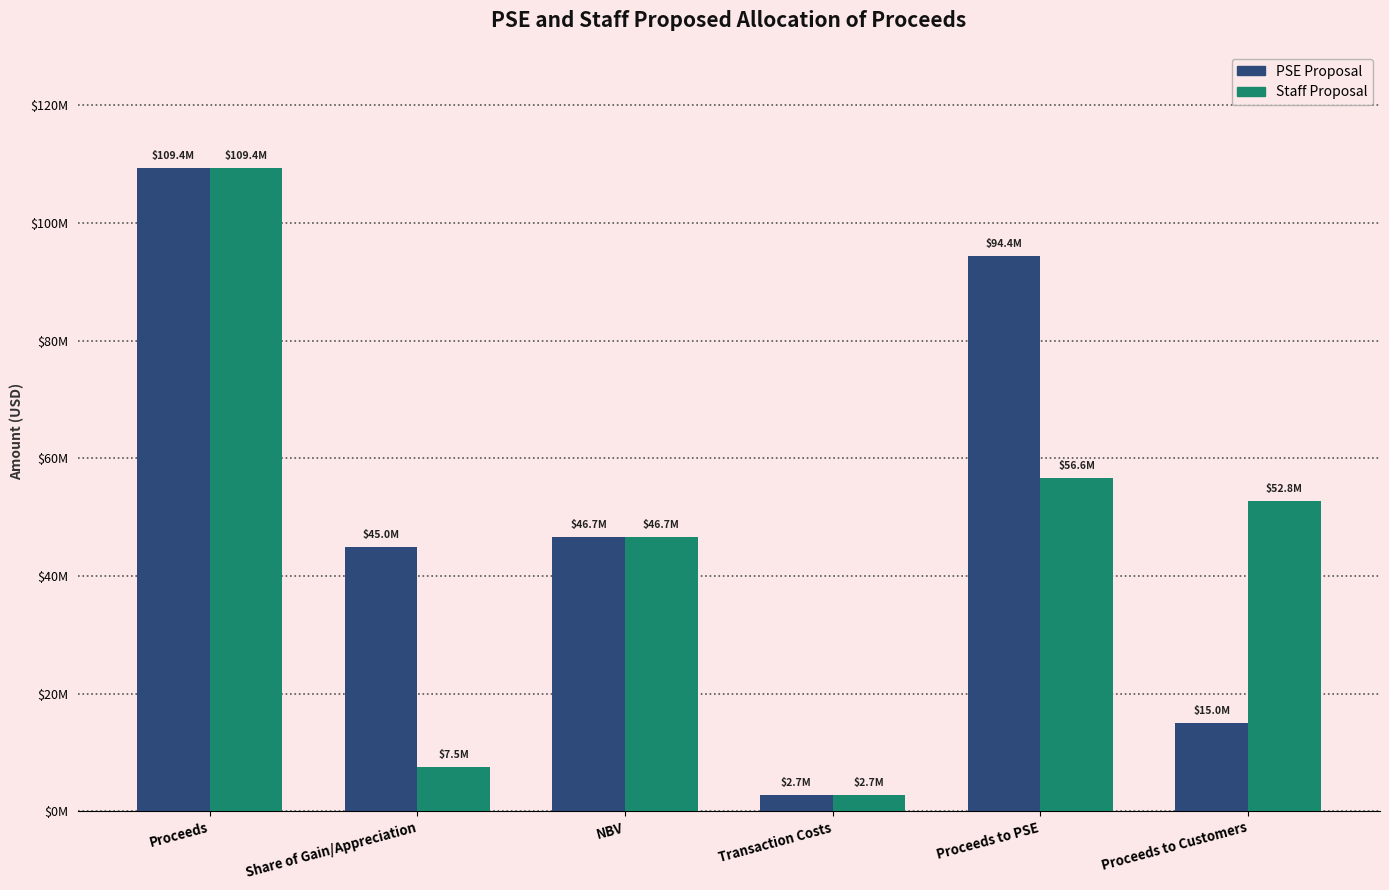

Does the chart contain any negative values?

No